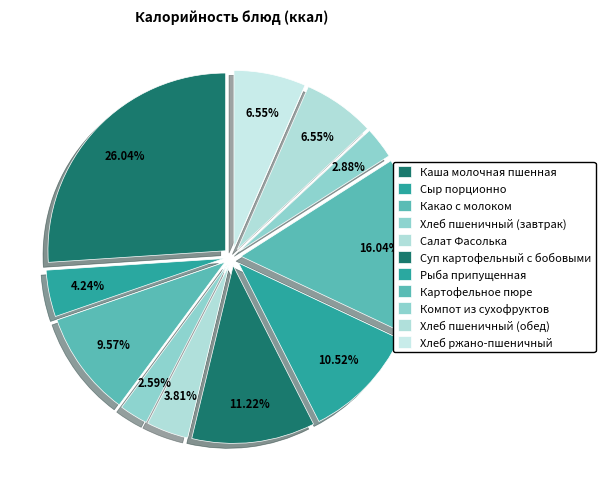

Rank the categories by value from highest to lowest.

Каша молочная пшенная, Картофельное пюре, Суп картофельный с бобовыми, Рыба припущенная, Какао с молоком, Хлеб пшеничный (обед), Хлеб ржано-пшеничный, Сыр порционно, Салат Фасолька, Компот из сухофруктов, Хлеб пшеничный (завтрак)